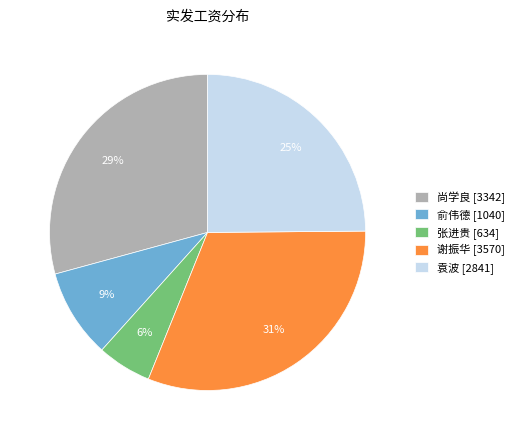

Count the number of slices in the pie.

5